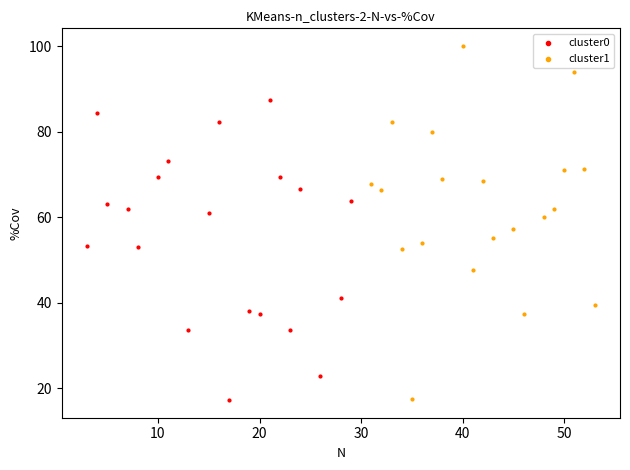

What are all the series names shown in the legend?

cluster0, cluster1